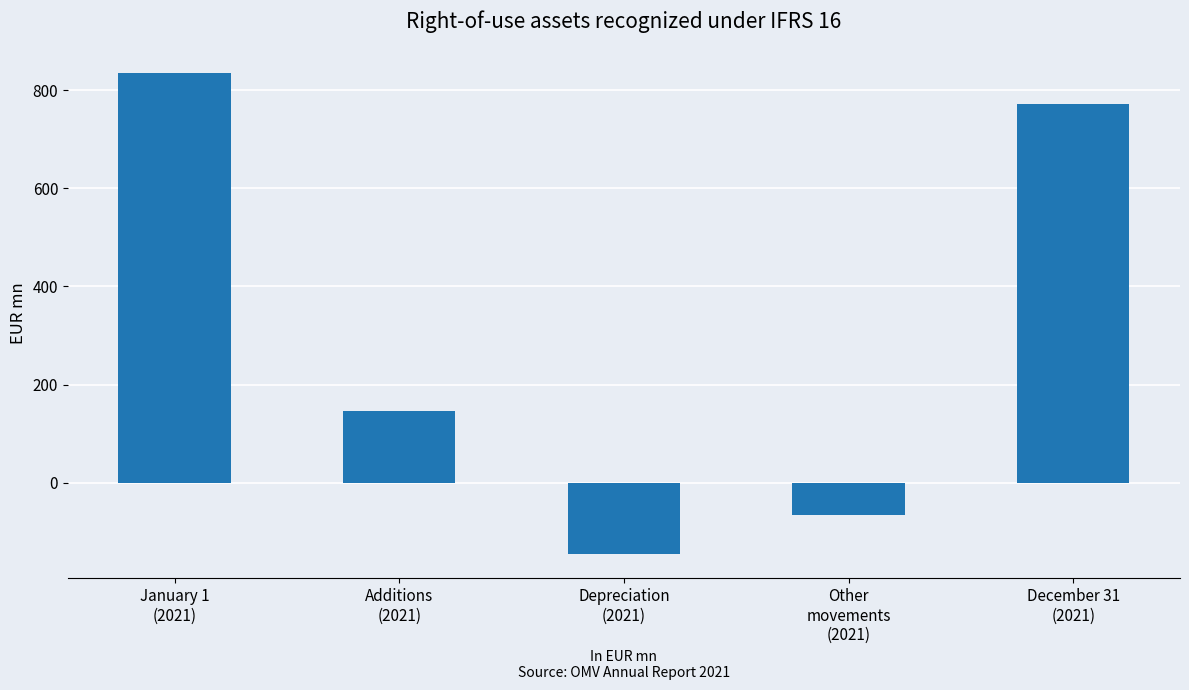

What value does the data have at Additions
(2021), to the nearest 10?

150